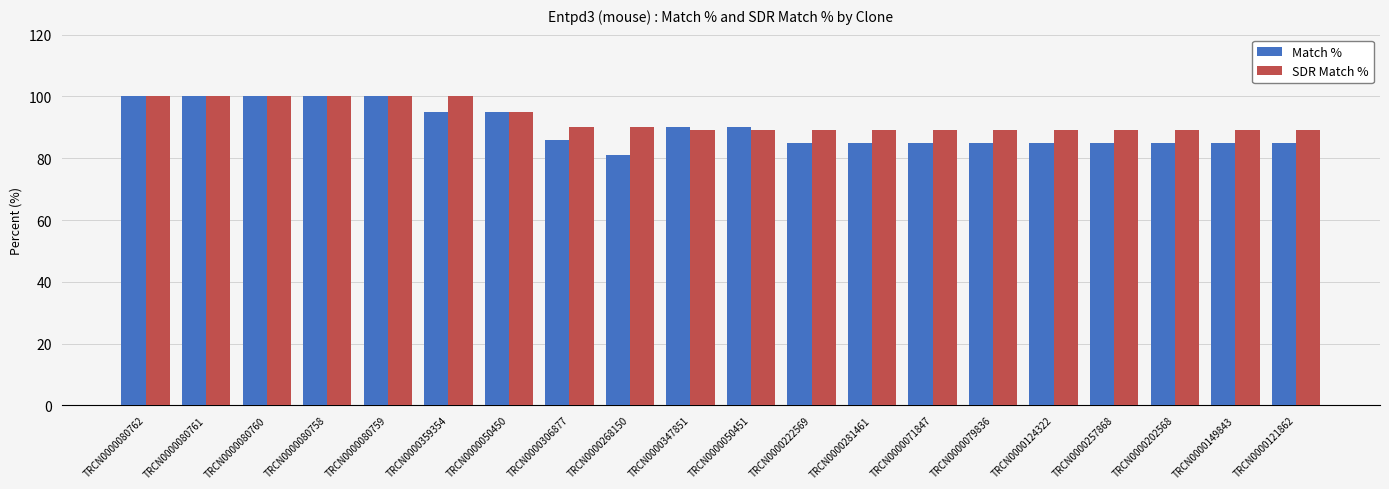

Is the value of SDR Match % at TRCN0000080759 greater than the value of Match % at TRCN0000347851?

Yes